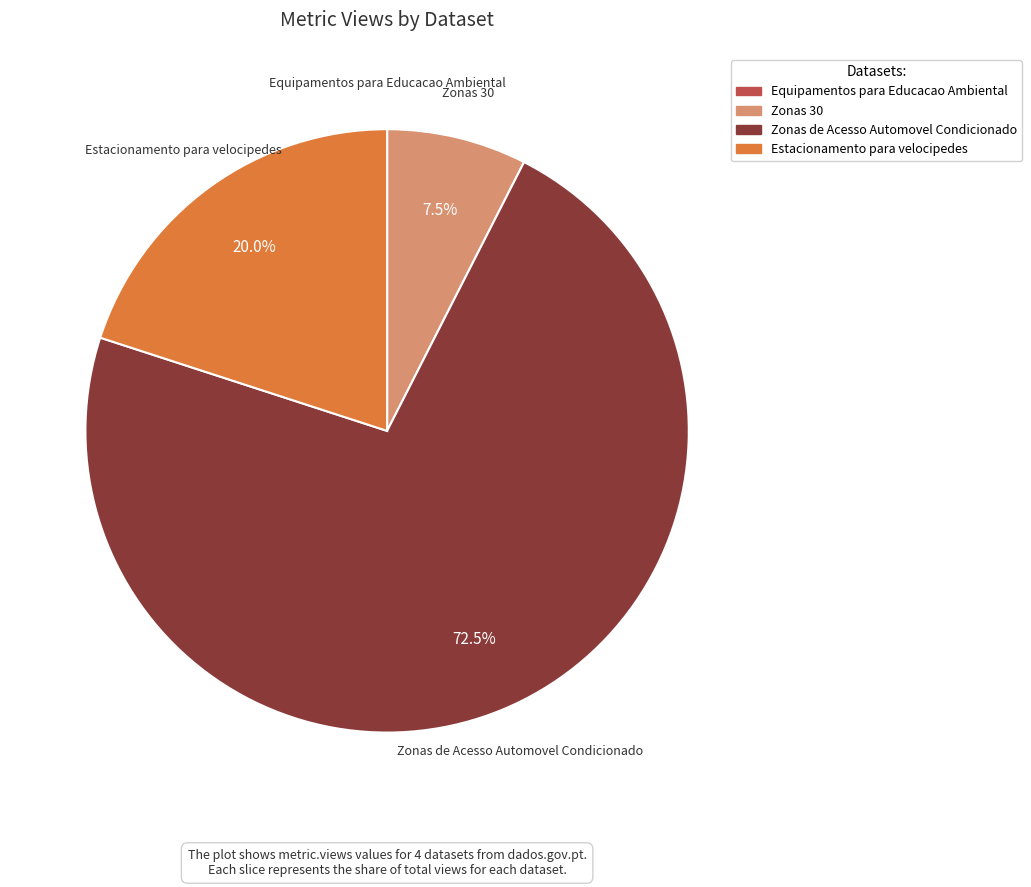

Which slice is the largest?

Zonas de Acesso Automovel Condicionado